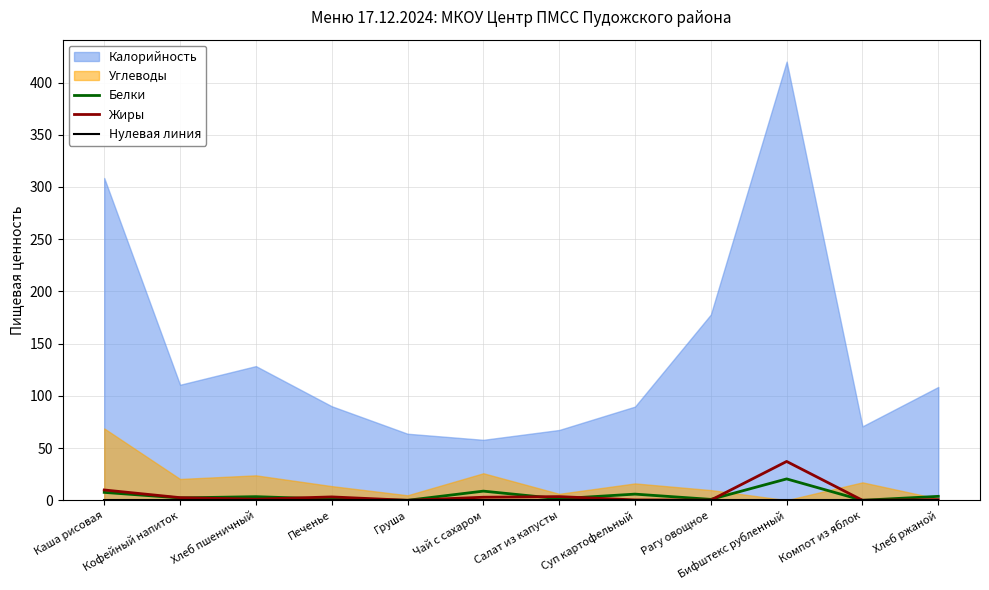

Which category has the lowest value in the Белки series?

Груша